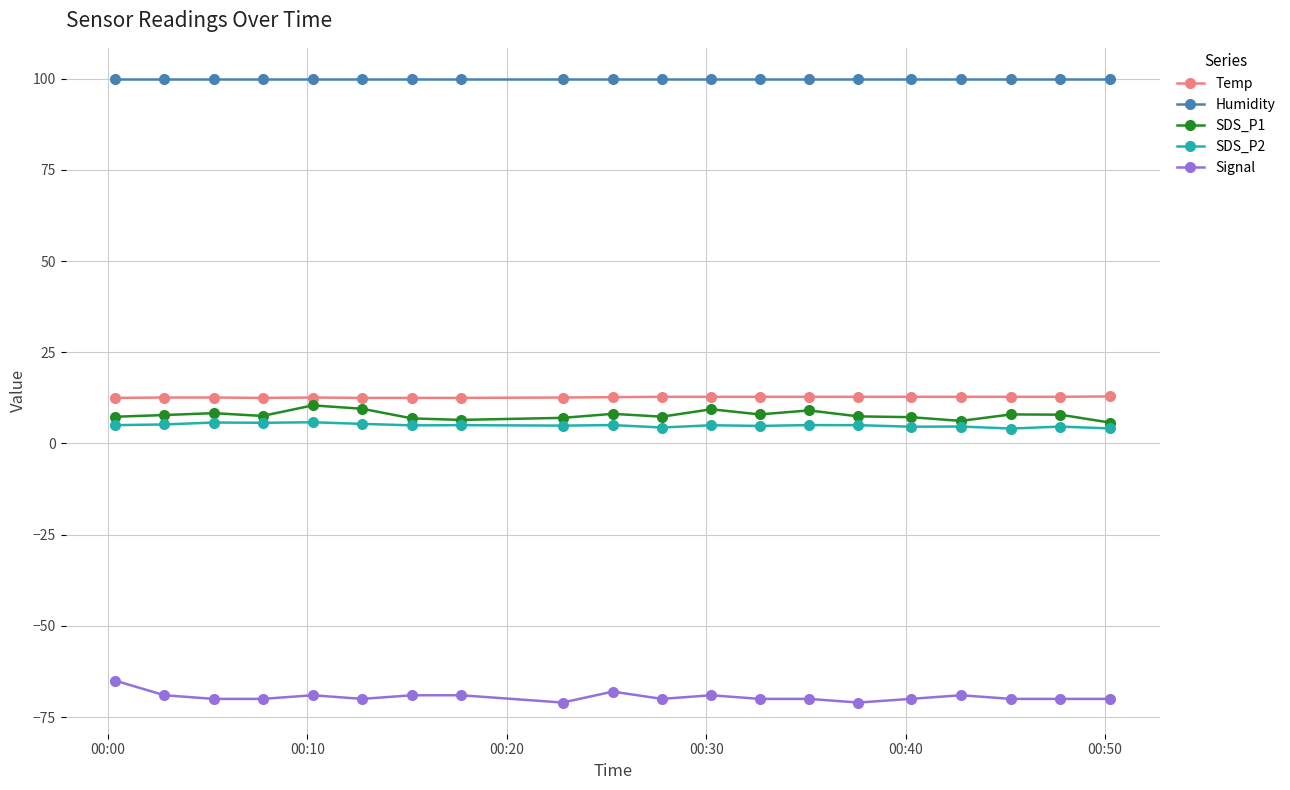

True or false: SDS_P2 and Temp cross at least once.

False